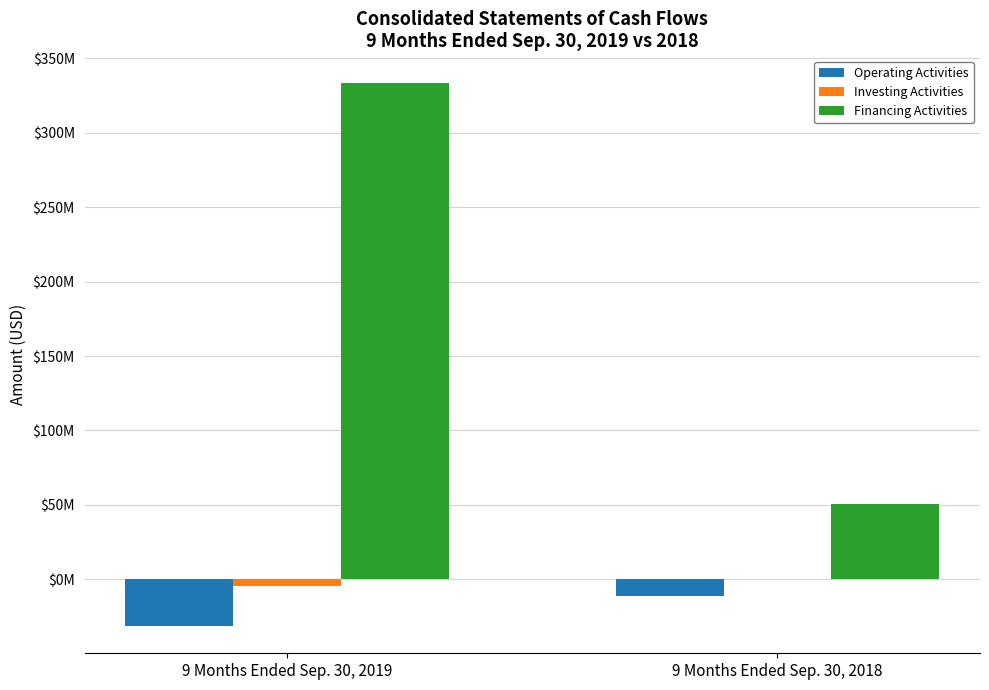

Are the bars grouped side by side (vs. stacked)?

Yes